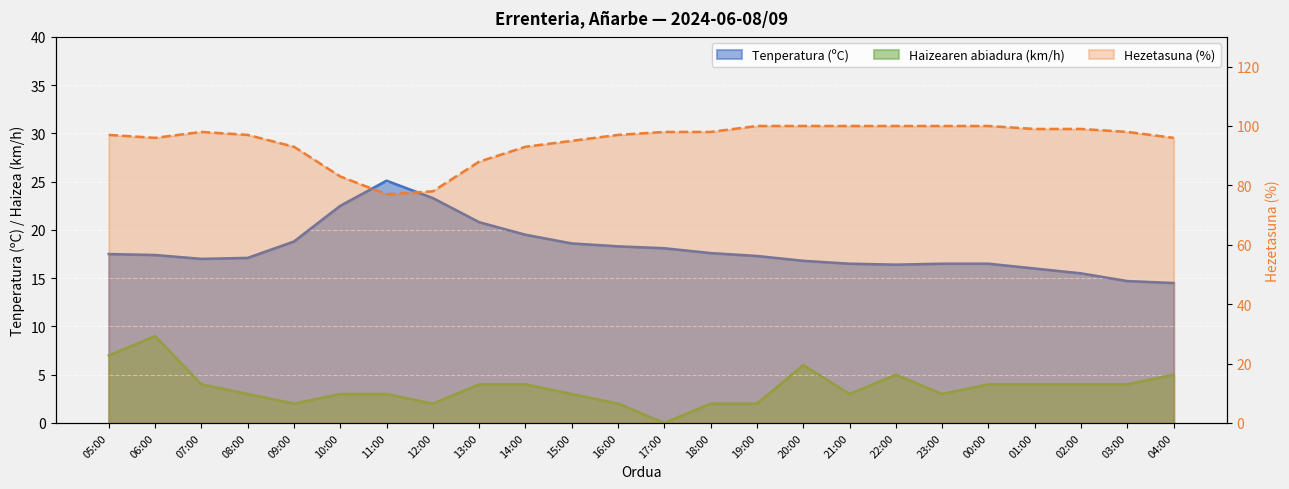

What is the label of the 21st point from the right?

08:00